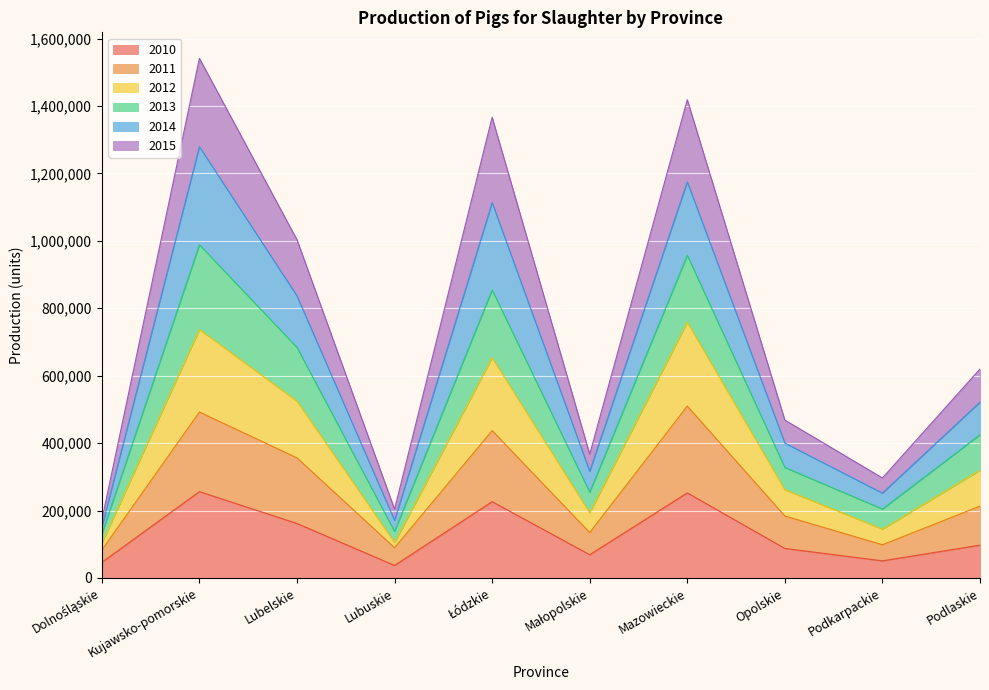

The value of 2010 at Opolskie is 87575. True or false?

True